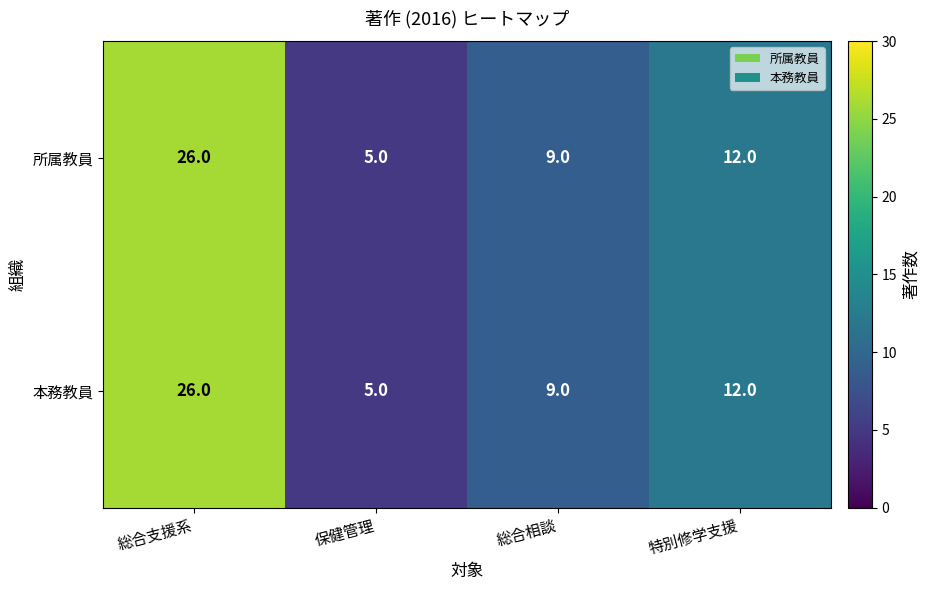

Rank the categories by 所属教員 value from highest to lowest.

総合支援系, 特別修学支援, 総合相談, 保健管理